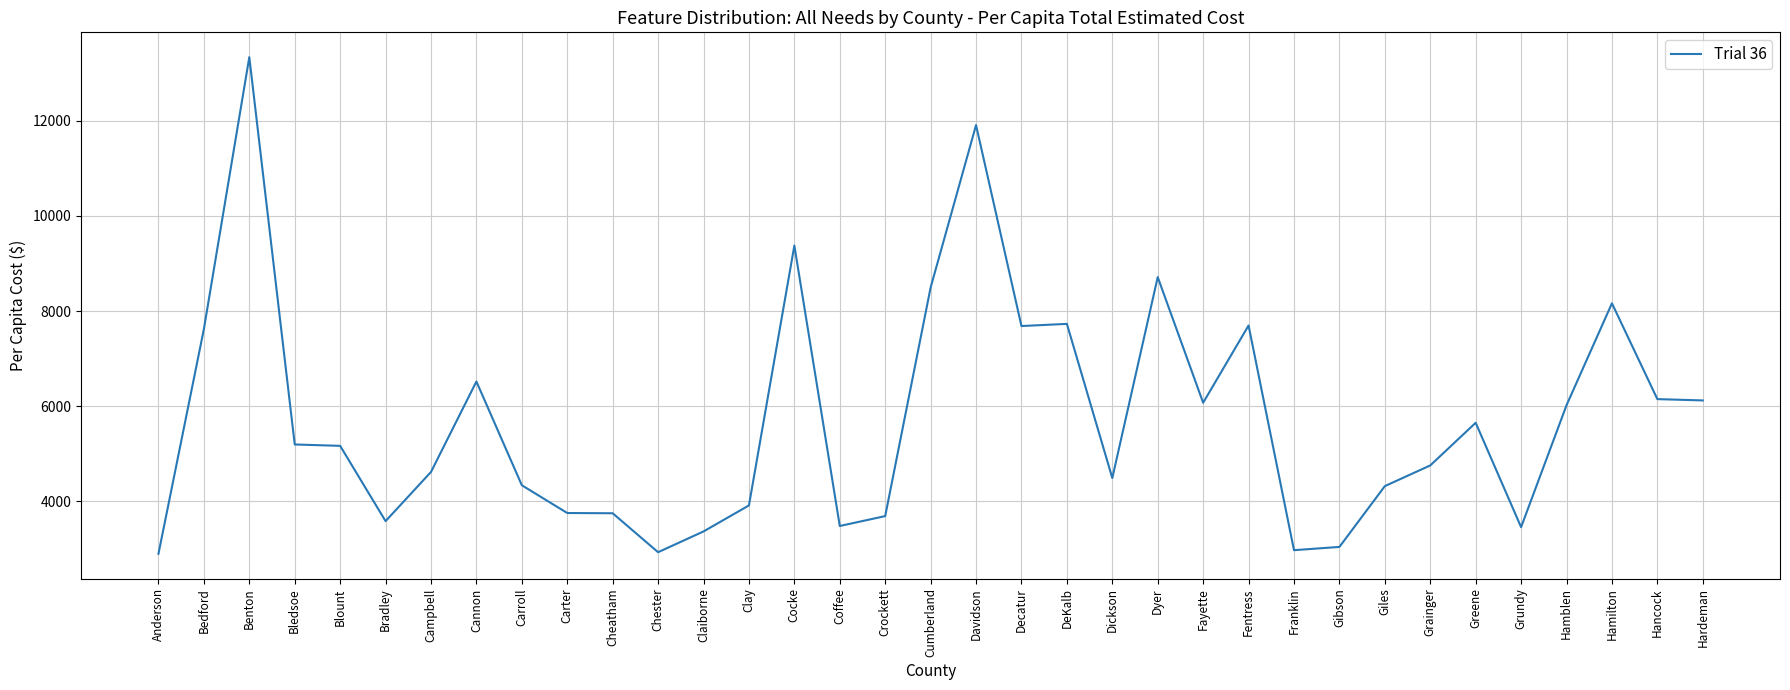

Where is the data nearest to the value 8116?

Hamilton